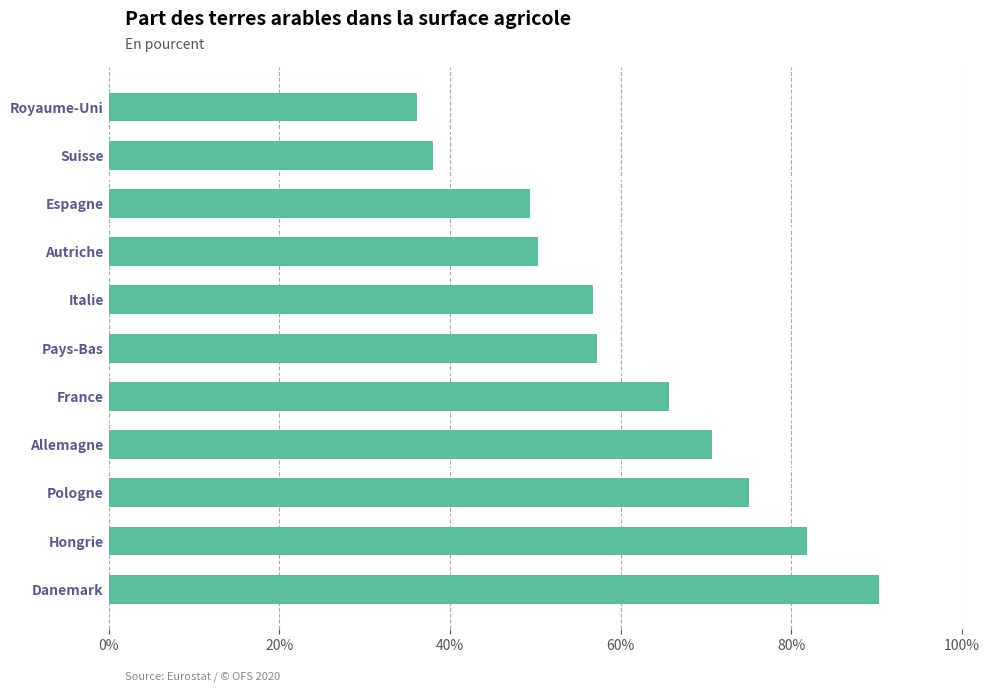

What is the greatest value displayed?

90.3